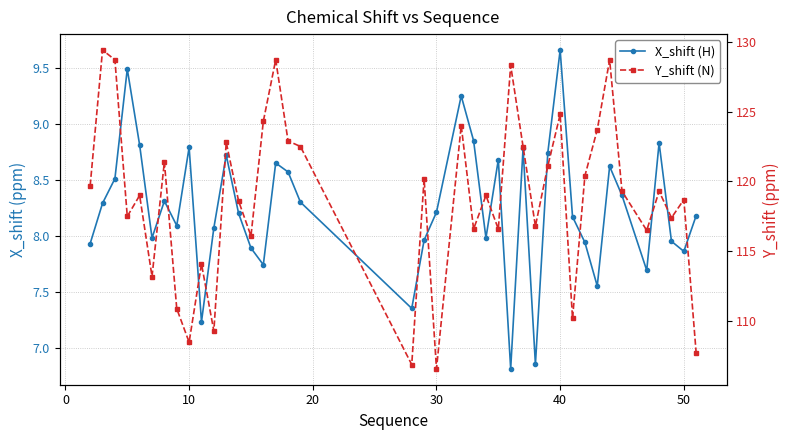

True or false: Y_shift (N) has more than 0 points higher than both neighbors.

True